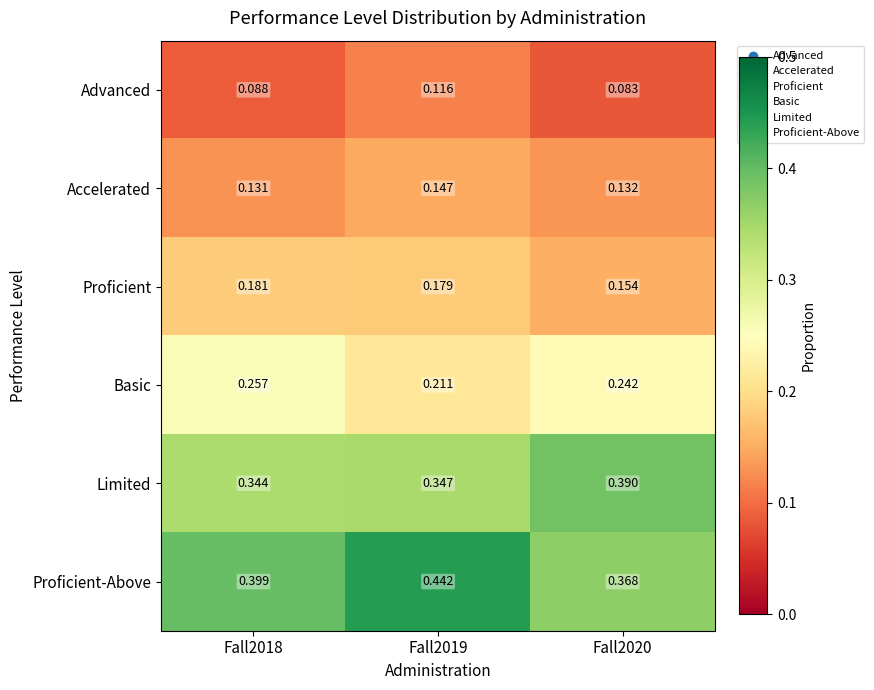

Which series has the widest spread of values?

Proficient-Above